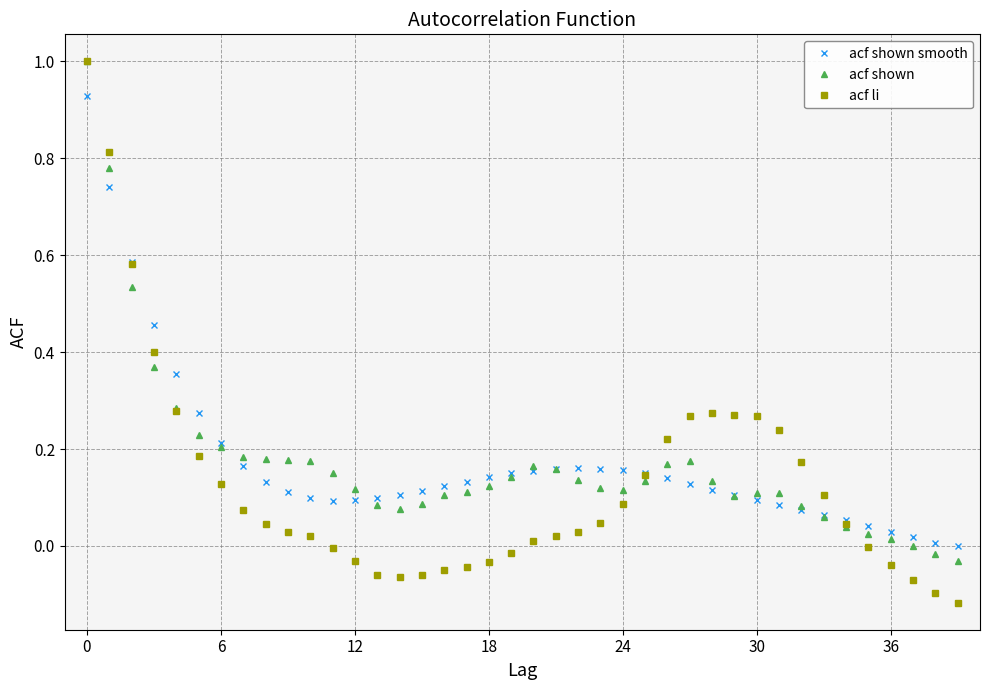

Which series has the widest spread of values?

acf li